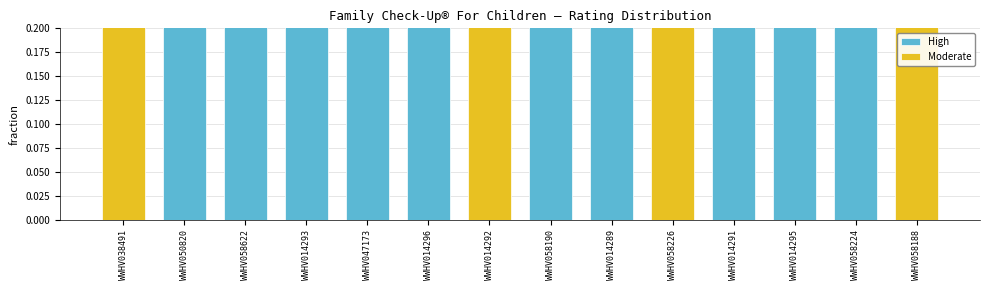

How many bars are there in total?

28